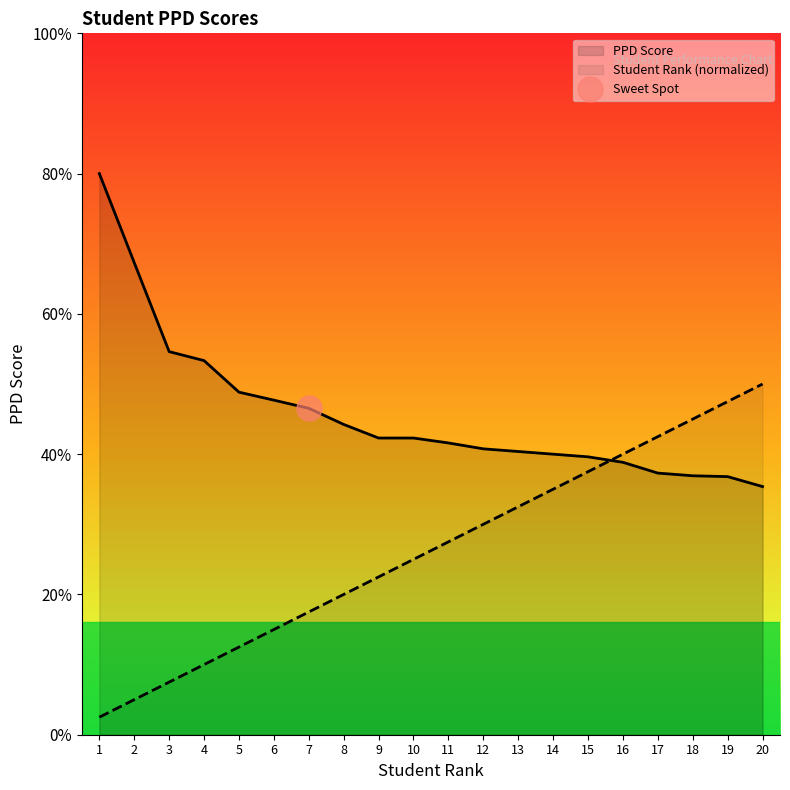

Rank the series at 17 from highest to lowest value.

Student Rank, PPD Score